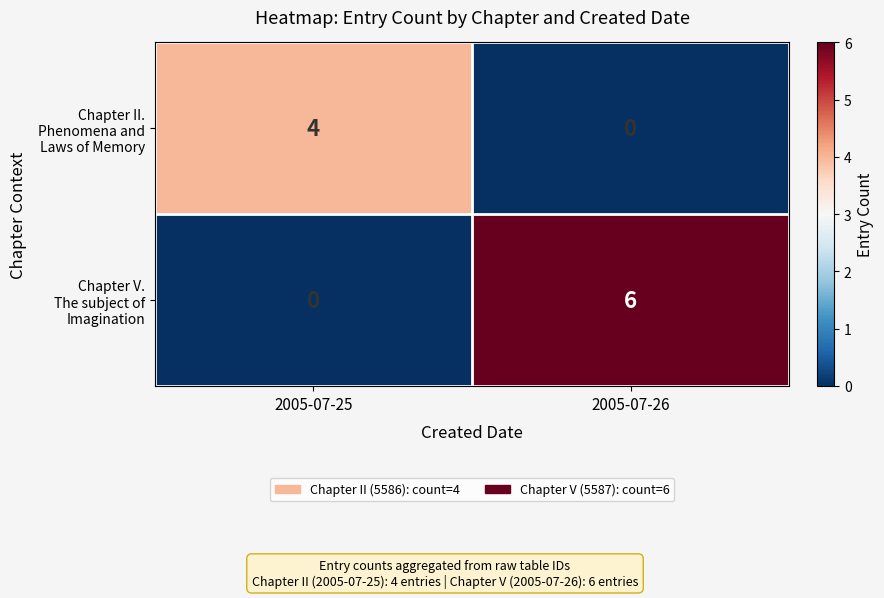

What is the greatest value displayed?

6